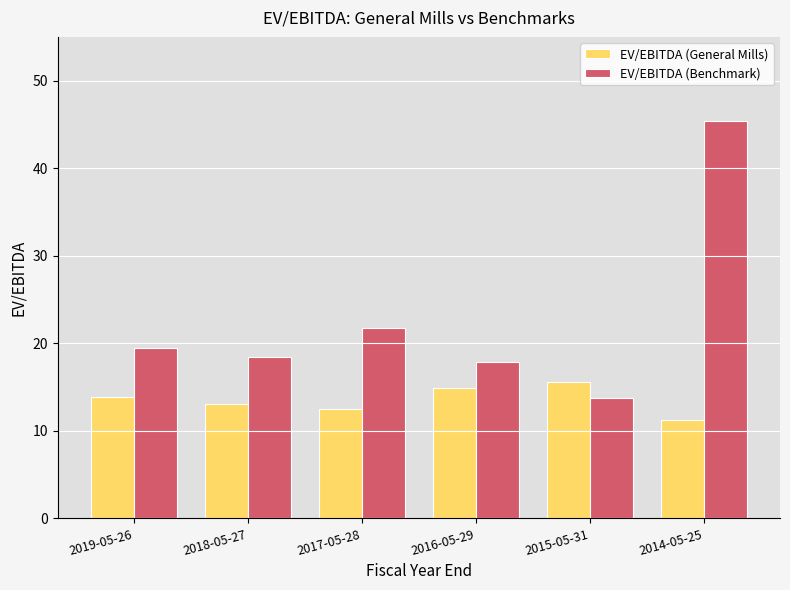

Reading left to right, list all the values displayed in this chart.

EV/EBITDA (General Mills): 2019-05-26=13.9	2018-05-27=13.0	2017-05-28=12.5	2016-05-29=14.8	2015-05-31=15.6	2014-05-25=11.2
EV/EBITDA (Benchmark): 2019-05-26=19.4	2018-05-27=18.5	2017-05-28=21.8	2016-05-29=17.9	2015-05-31=13.8	2014-05-25=45.4